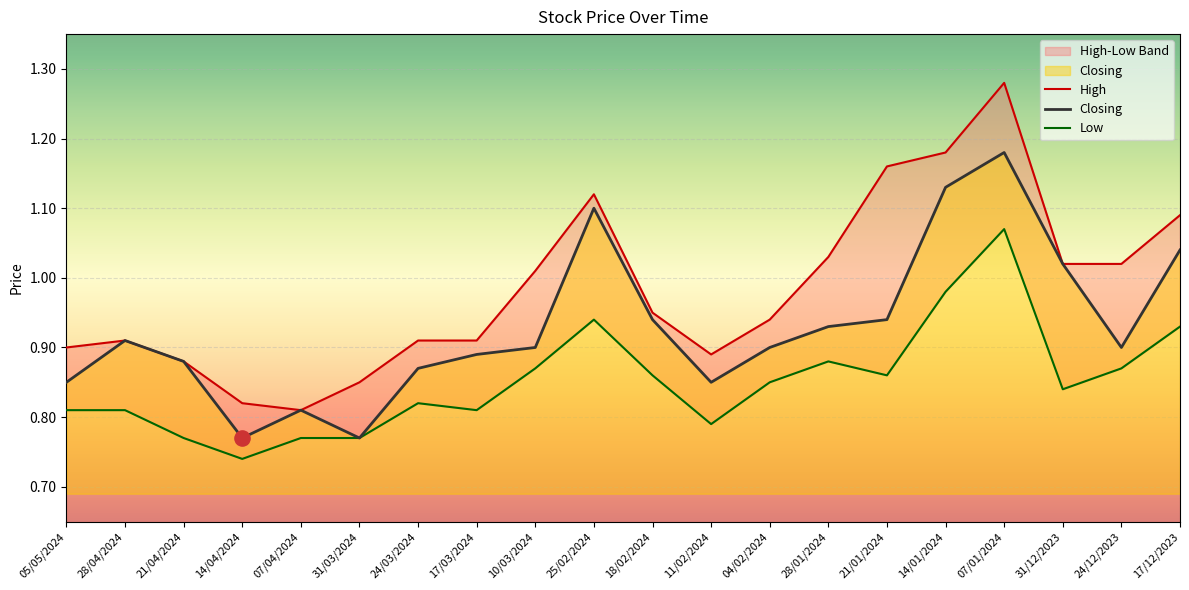

Which series reaches the minimum Y coordinate?

Low